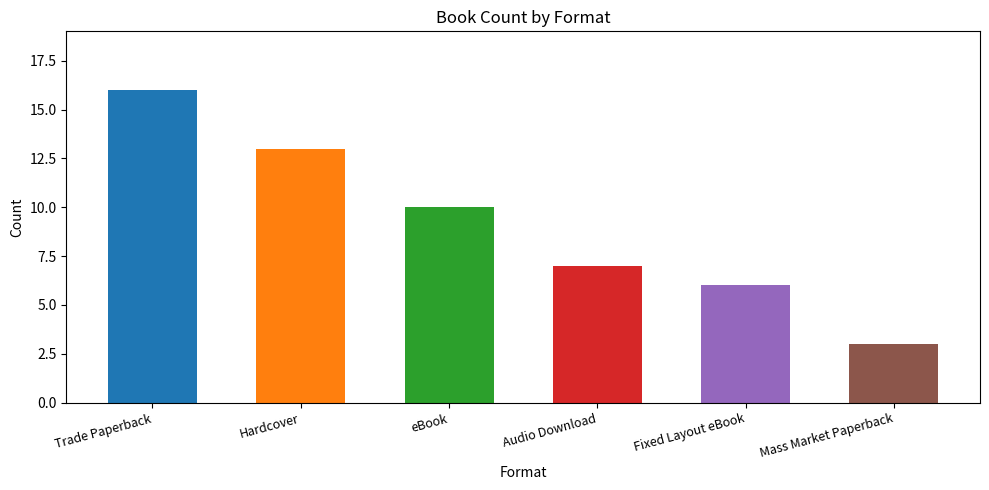

At which label does the data first exceed 10?

Trade Paperback